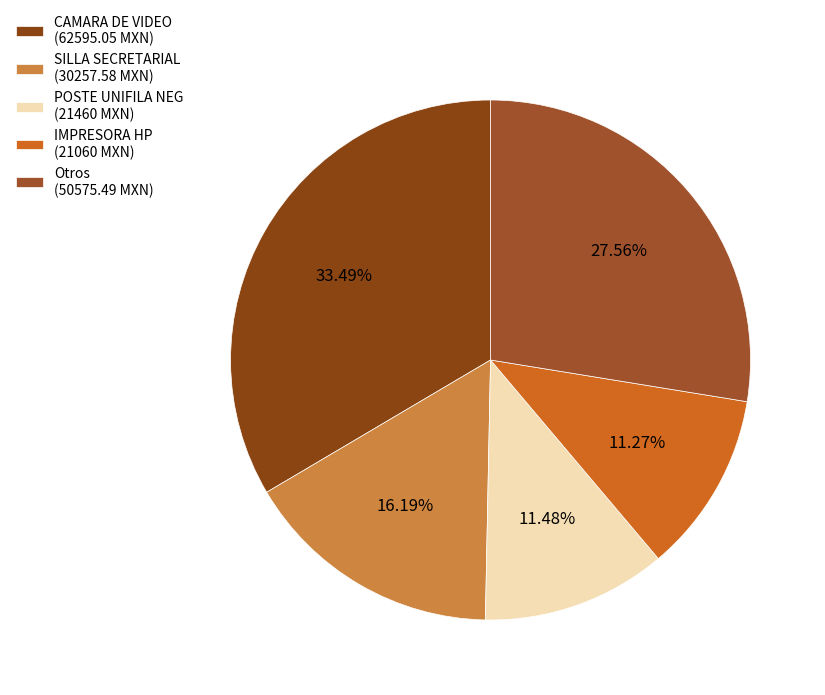

Count the number of slices in the pie.

5